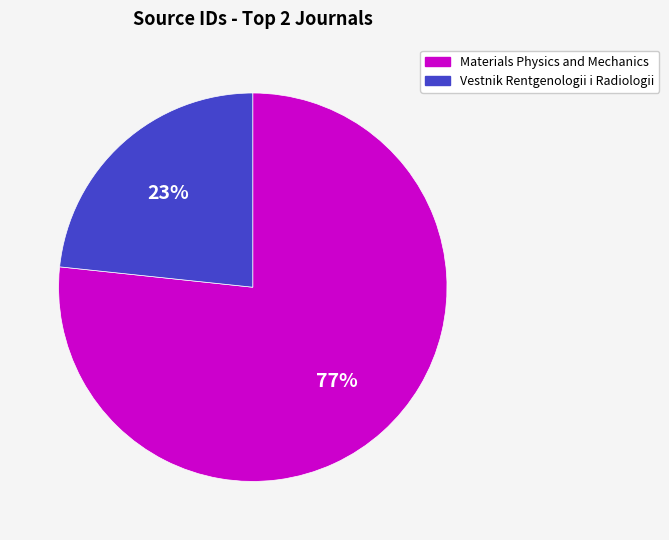

Between Vestnik Rentgenologii i Radiologii and Materials Physics and Mechanics, which is larger?

Materials Physics and Mechanics